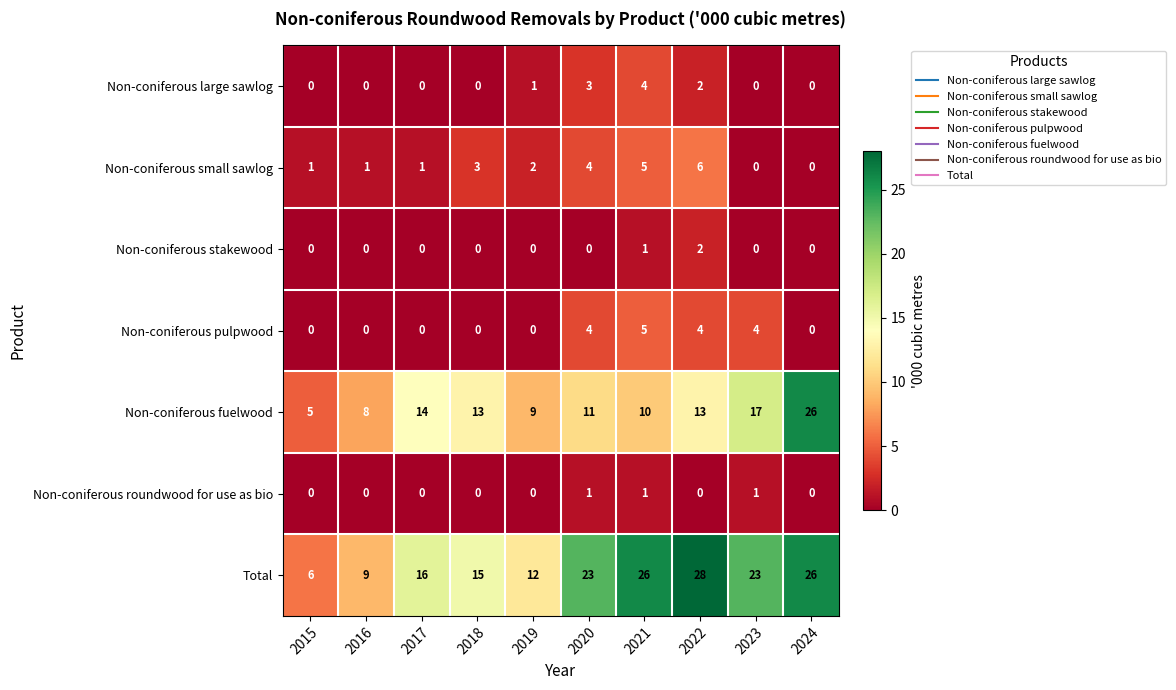

At how many categories does at least one series exceed 7?

9